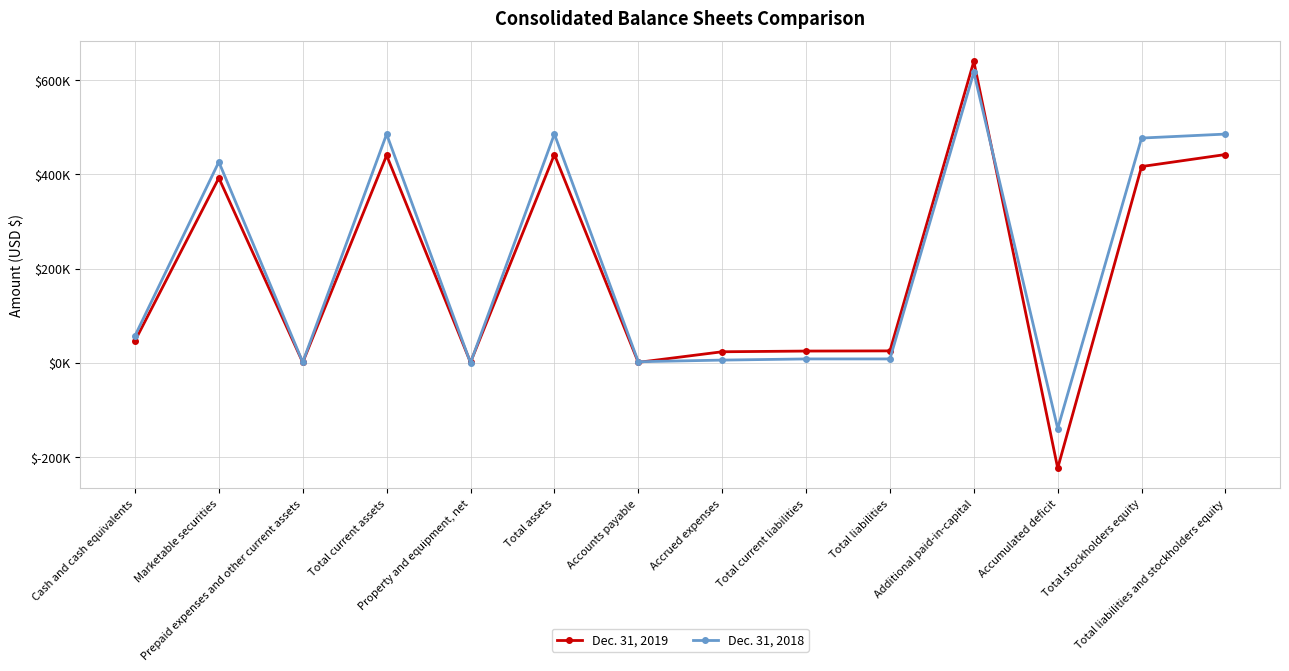

Does the chart have visible grid lines?

Yes